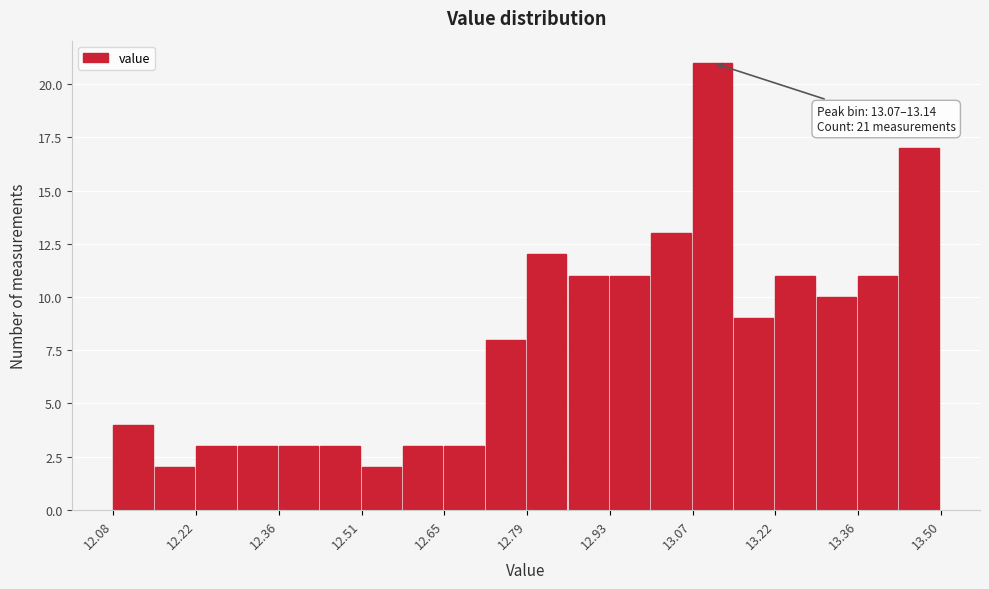

Around what value on the x-axis is the tallest bar? Give the approximate position of its centre, as read against the axis.

13.10